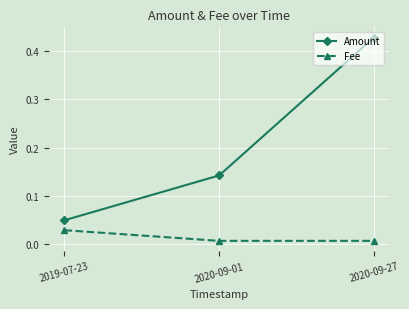

Between 2019-07-23 and 2020-09-01, which series saw the biggest shift?

Amount